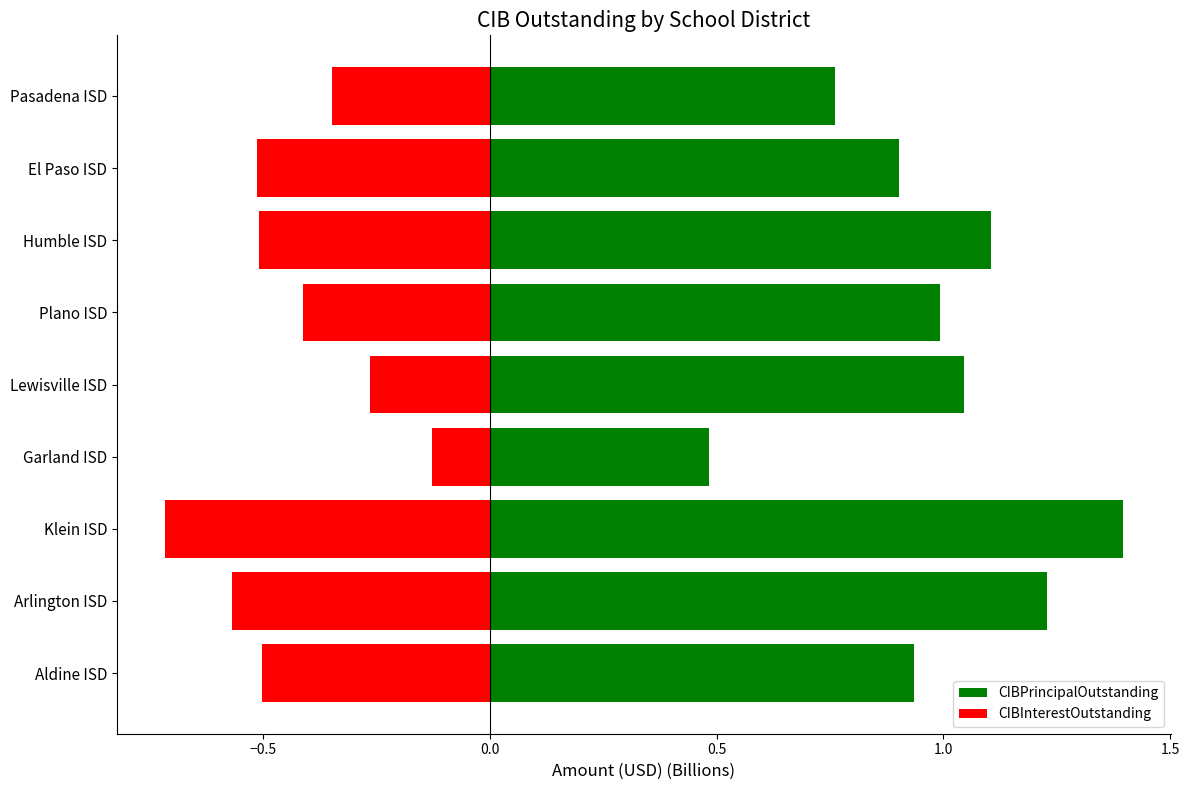

The value of CIBPrincipalOutstanding at Klein ISD is 1.4. True or false?

True